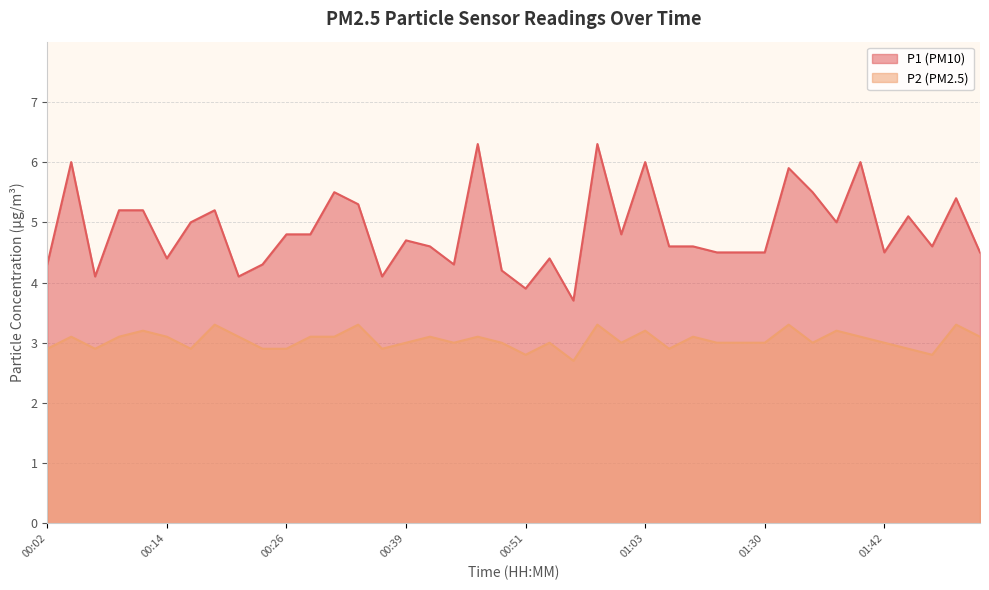

Does the chart display data point markers on the line(s)?

No